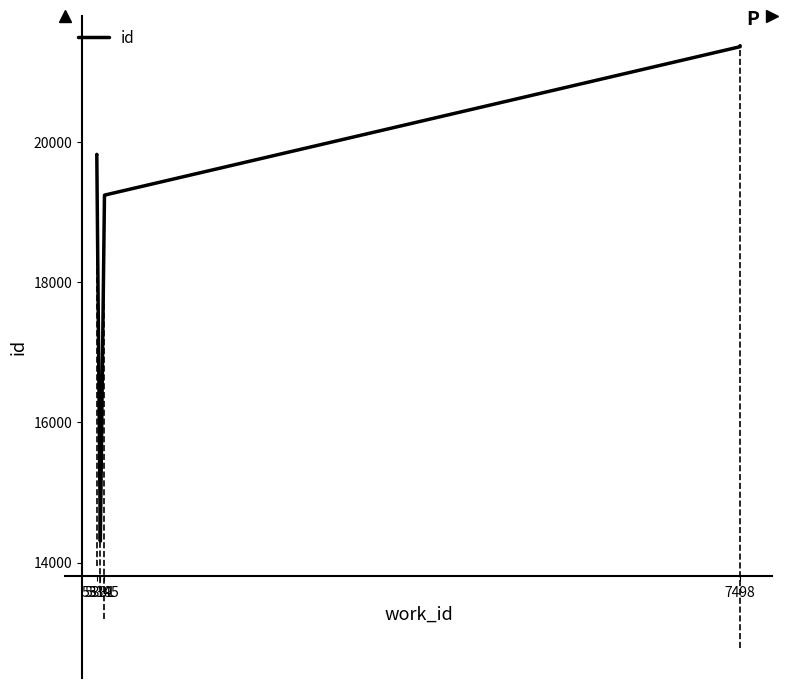

At which category does the data reach its first local peak?

5319